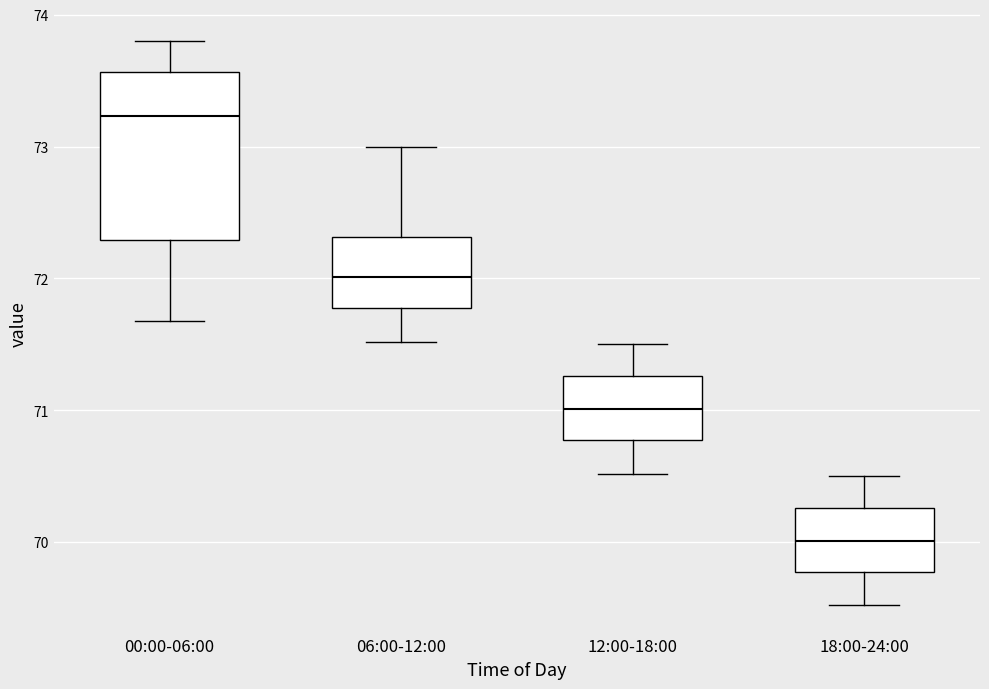

Which box has the highest median line?

00:00-06:00